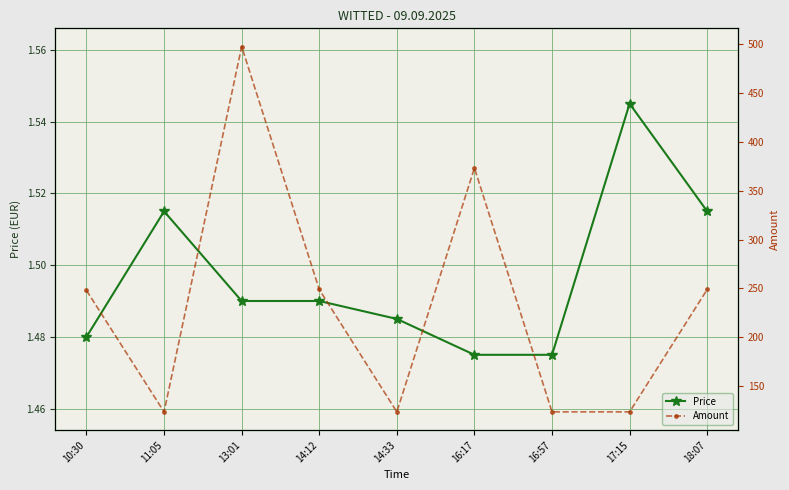

Reading right to left, what are all the values shown in this chart?

Price: 18:07=1.5	17:15=1.5	16:57=1.5	16:17=1.5	14:33=1.5	14:12=1.5	13:01=1.5	11:05=1.5	10:30=1.5
Amount: 18:07=249.0	17:15=124.0	16:57=124.0	16:17=373.0	14:33=124.0	14:12=249.0	13:01=497.0	11:05=124.0	10:30=248.0